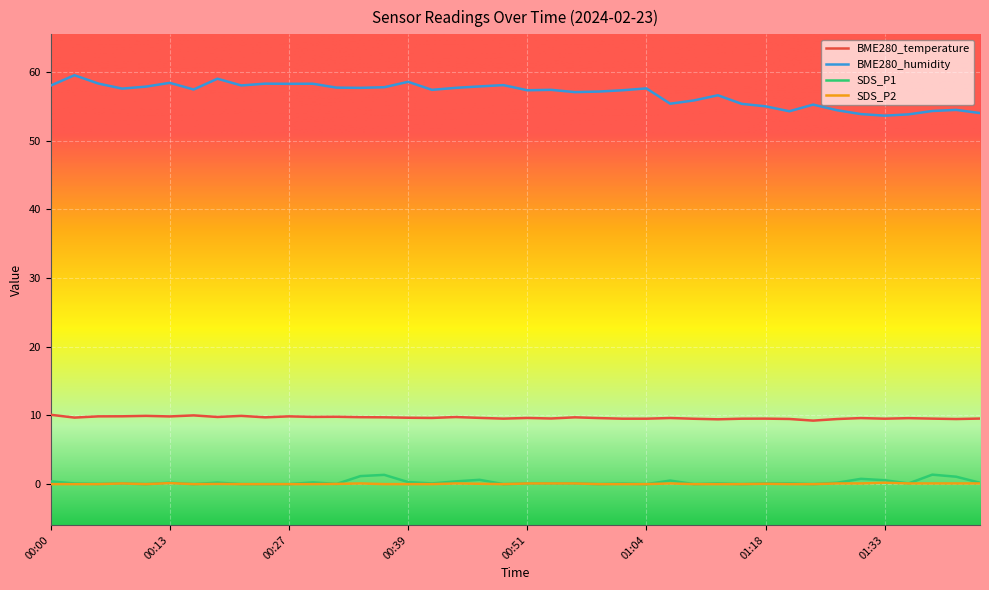

True or false: BME280_humidity and BME280_temperature cross at least once.

False